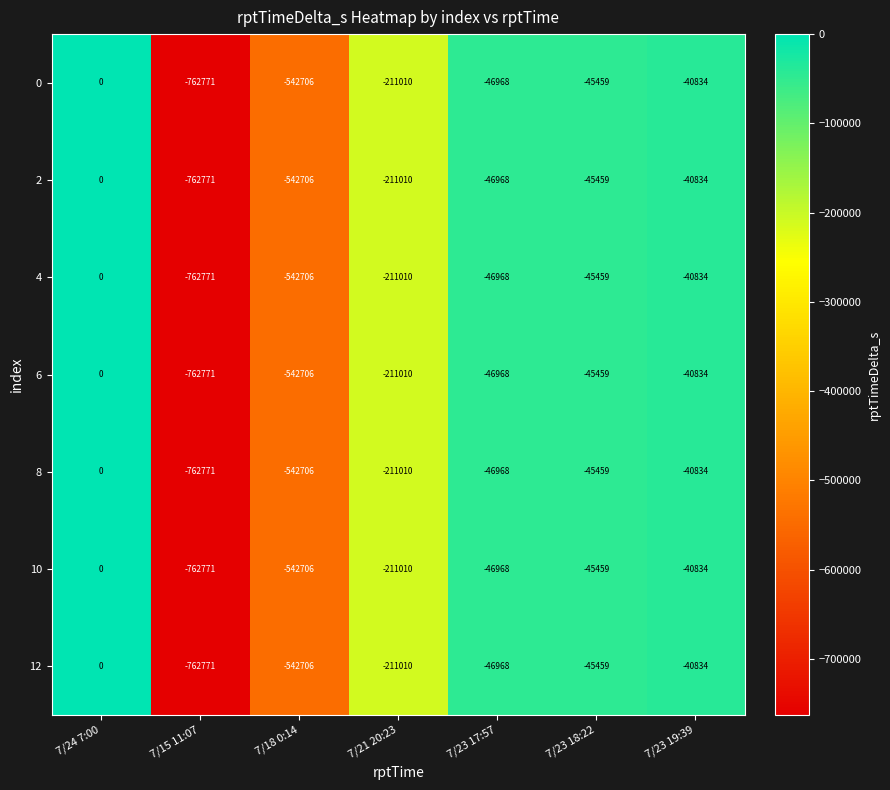

The 4 series shows -71693 at 7/23 17:57. True or false?

False